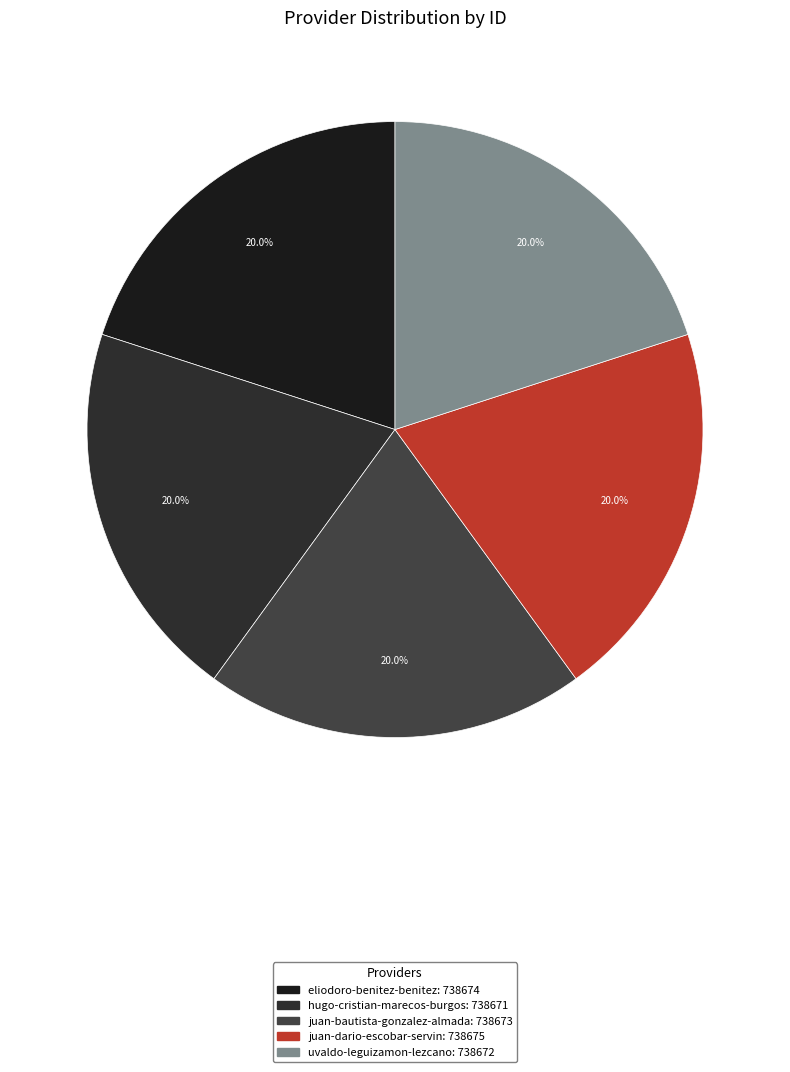

The uvaldo-leguizamon-lezcano slice represents 20% of the pie. True or false?

True